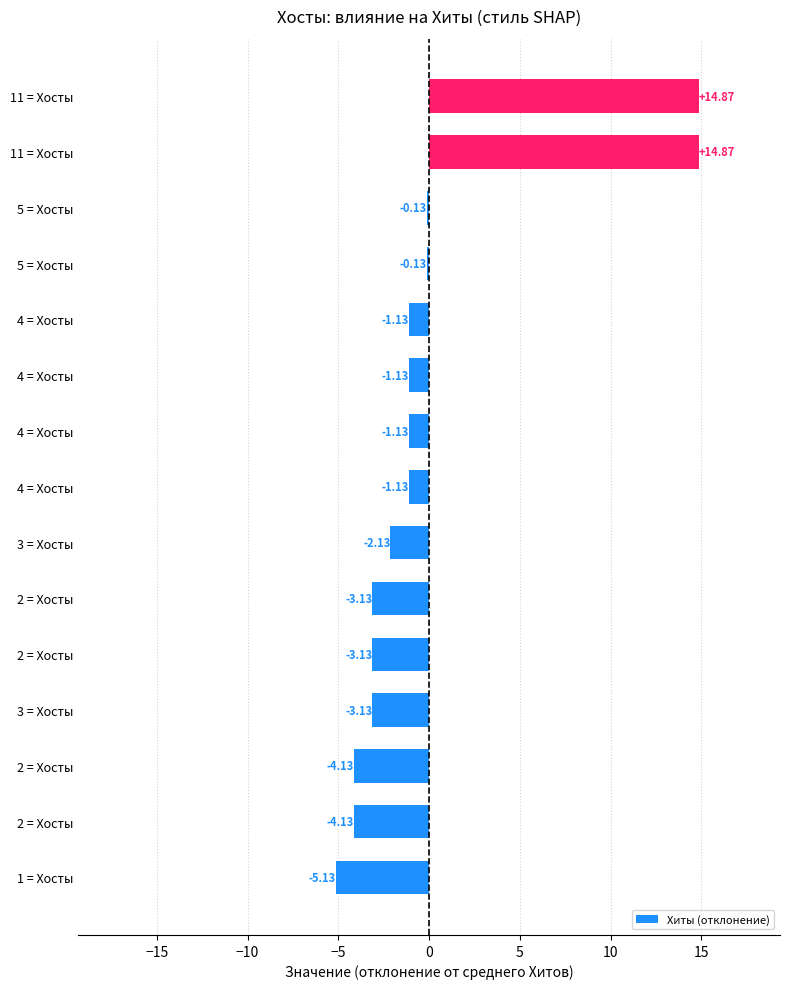

How many bars are there in total?

15